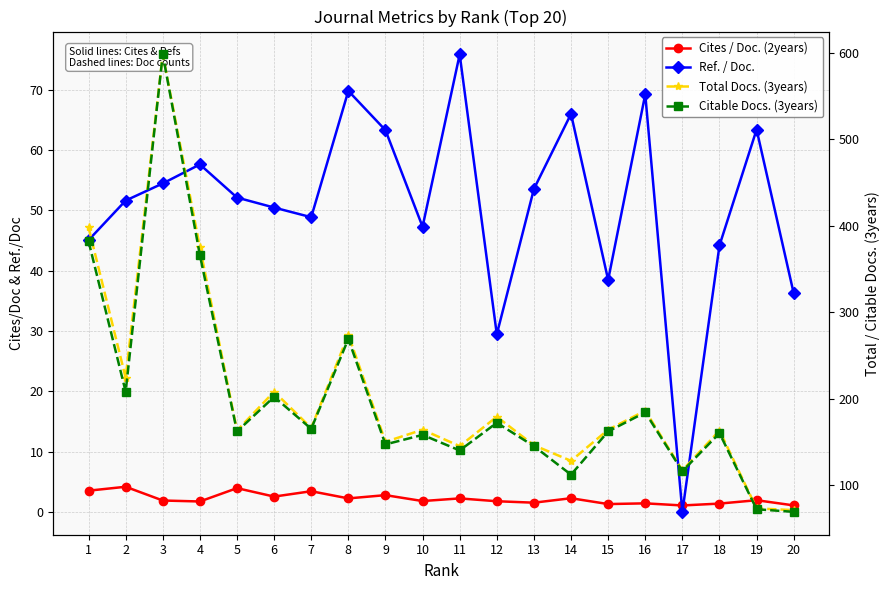

List the series in order of their peak value, lowest first.

Cites / Doc. (2years), Ref. / Doc., Total Docs. (3years), Citable Docs. (3years)